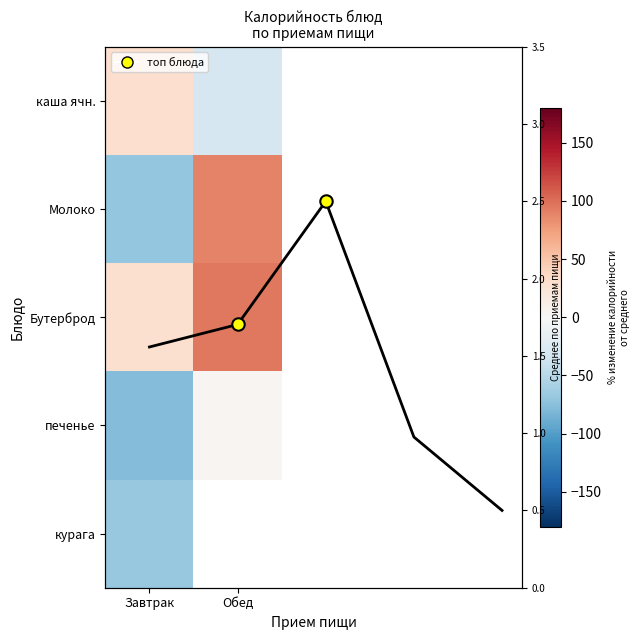

What is the minimum value shown in the chart?

-78.7